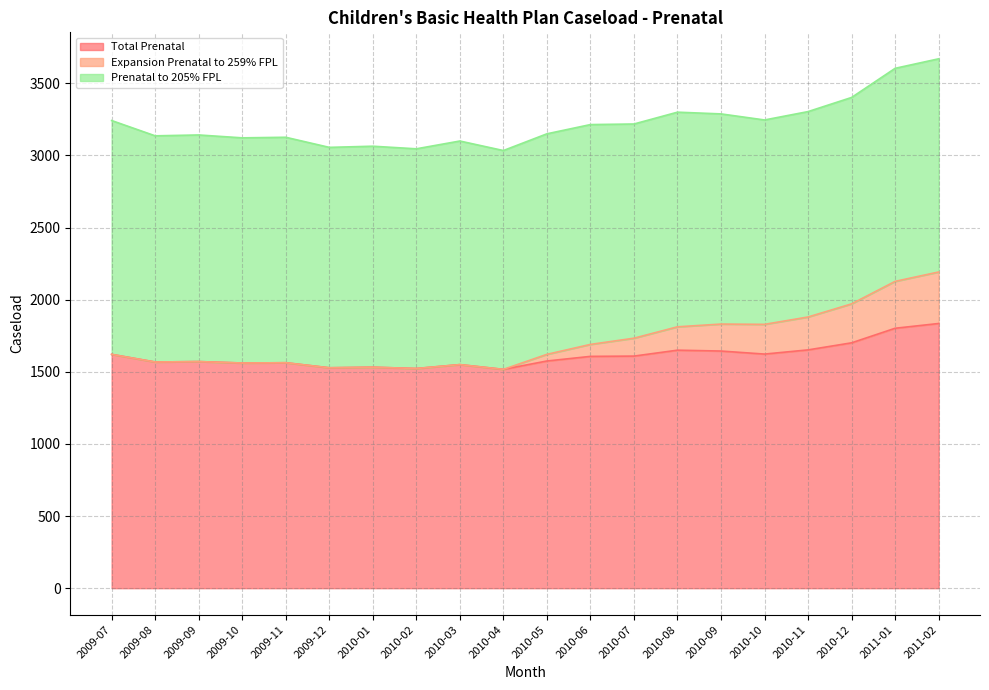

What is the value of the Total Prenatal point at the 18th from the left?

1701